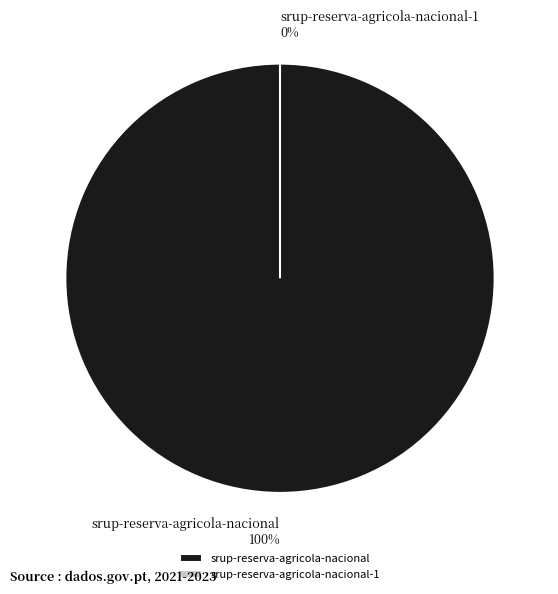

What is the majority slice?

srup-reserva-agricola-nacional